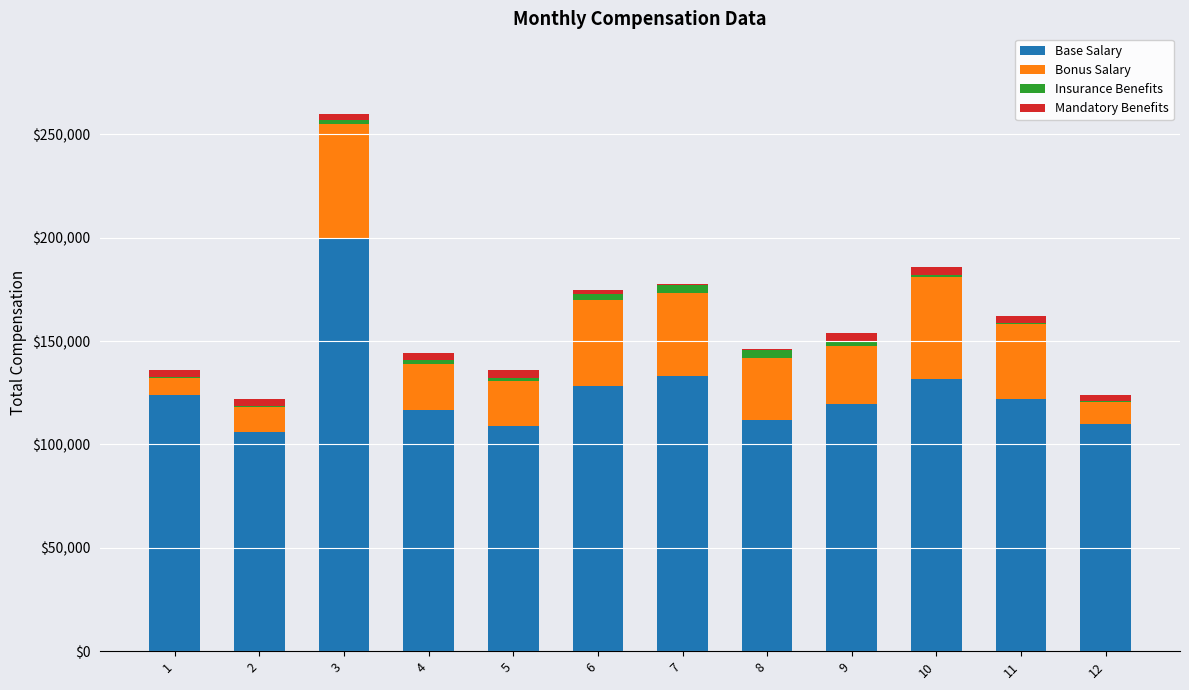

The value of Base Salary at 8 is 111605. True or false?

True